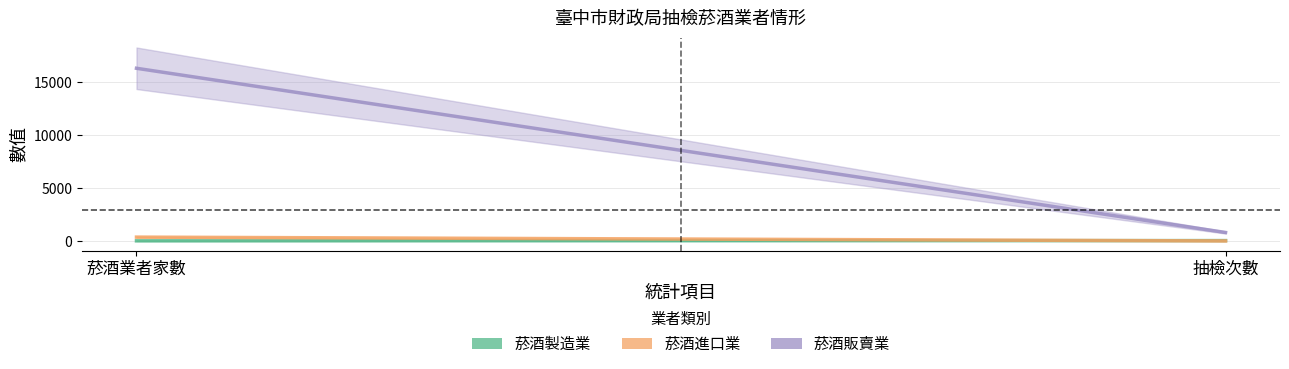

Which series has the largest range (max minus min)?

菸酒販賣業